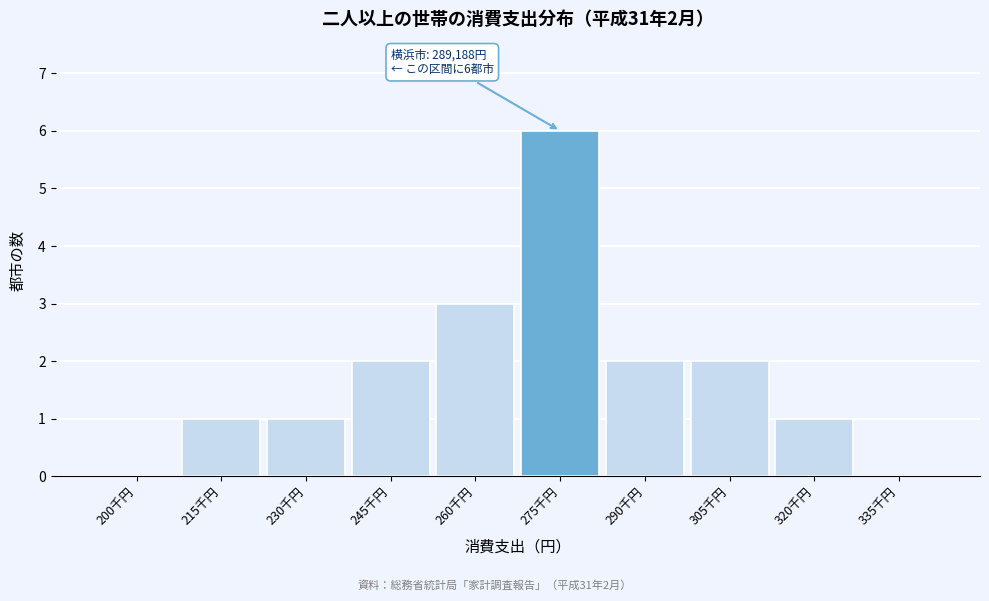

Reading left to right, transcribe all the data shown in this chart.

200千円=0	215千円=1	230千円=1	245千円=2	260千円=3	275千円=6	290千円=2	305千円=2	320千円=1	335千円=0